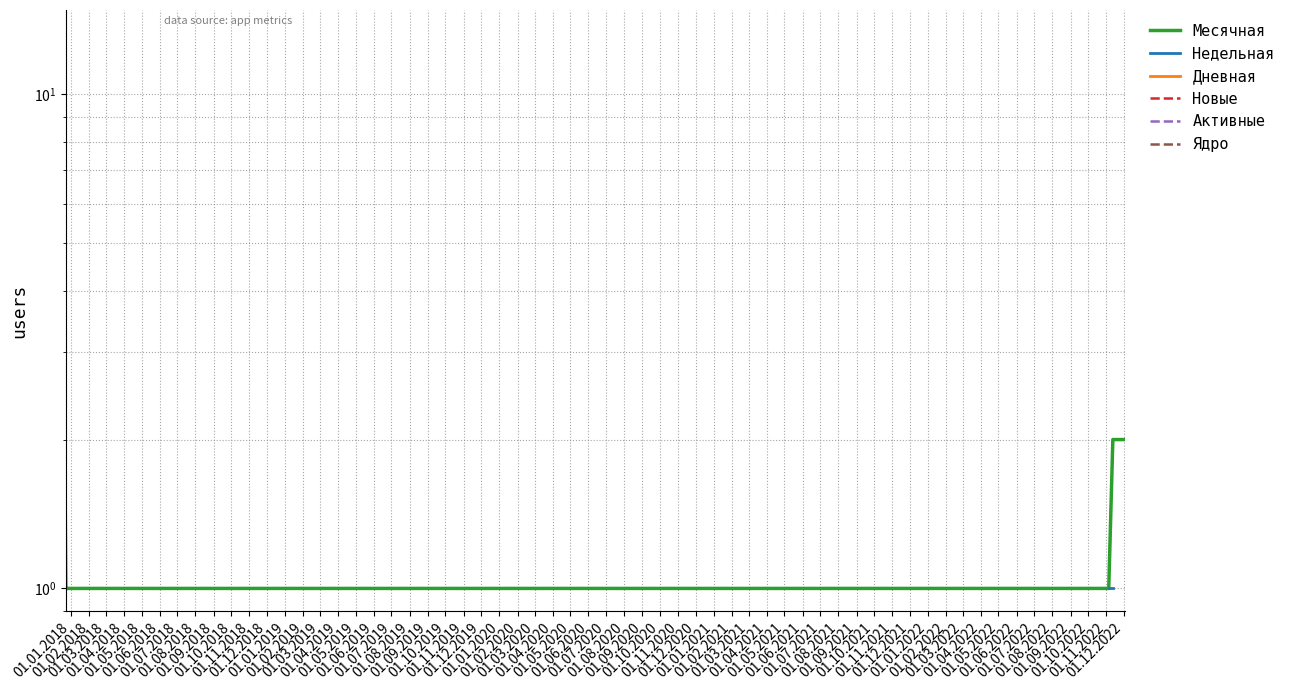

What position from the left is 01.06.2018?

6